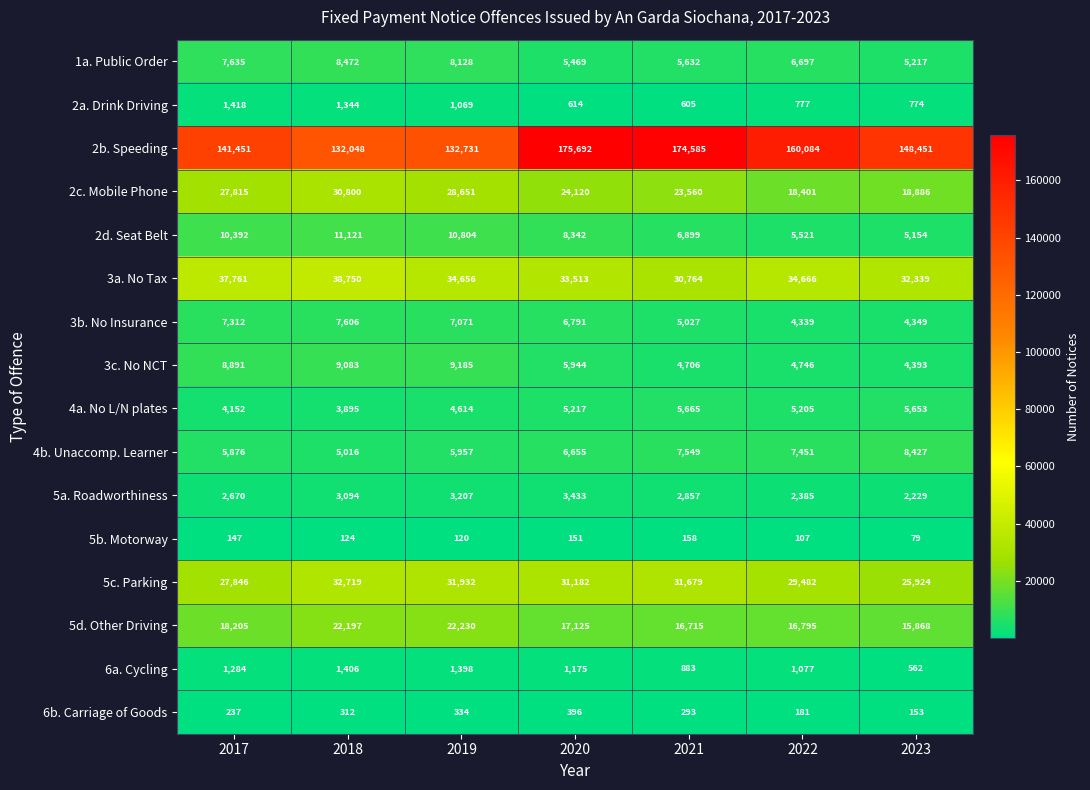

At how many categories does at least one series exceed 157094?

3